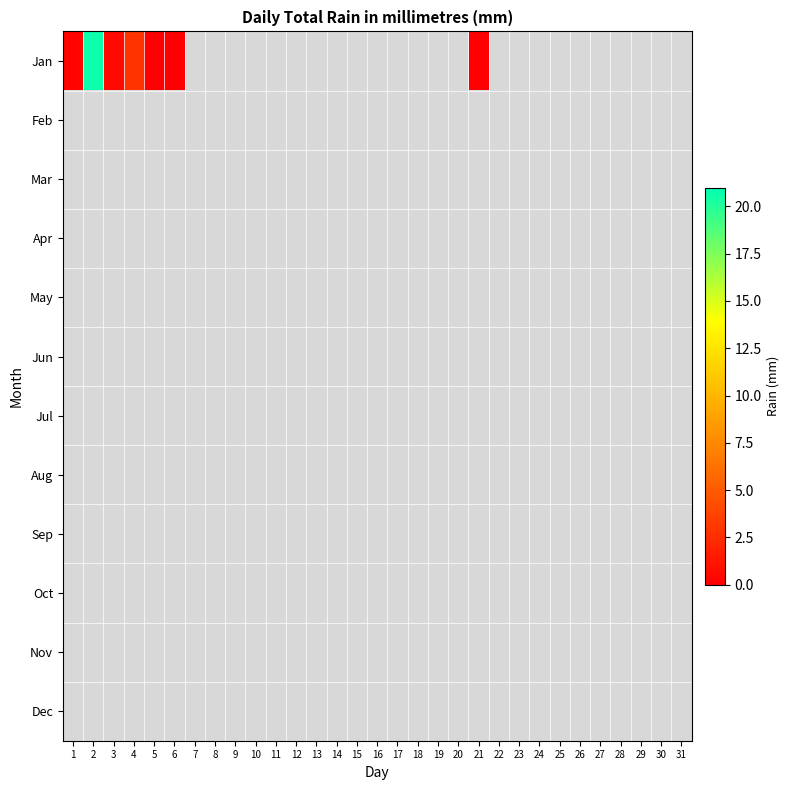

At how many categories does at least one series exceed 9?

1